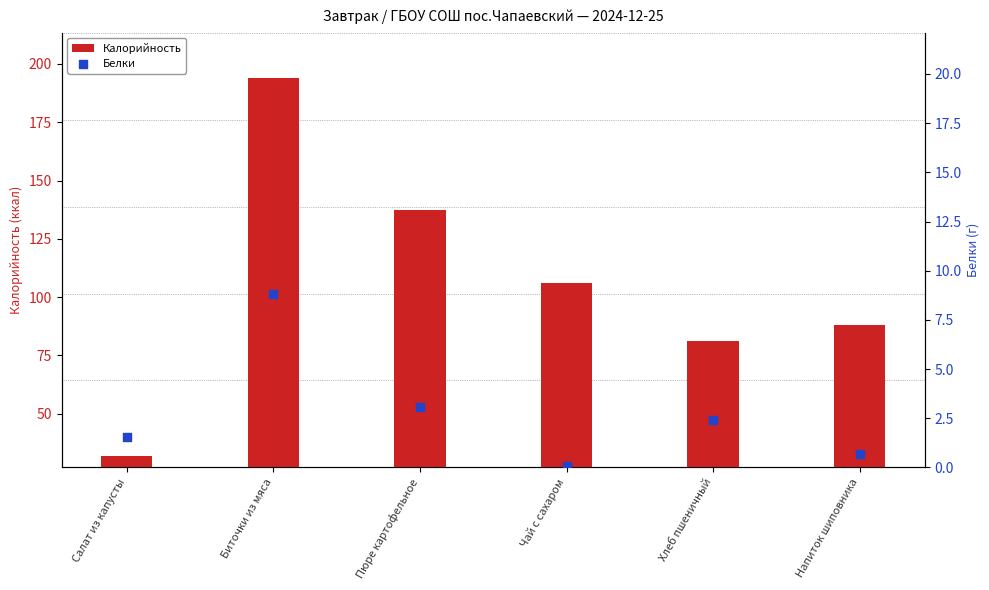

Which series has the largest Y range (max minus min)?

Калорийность